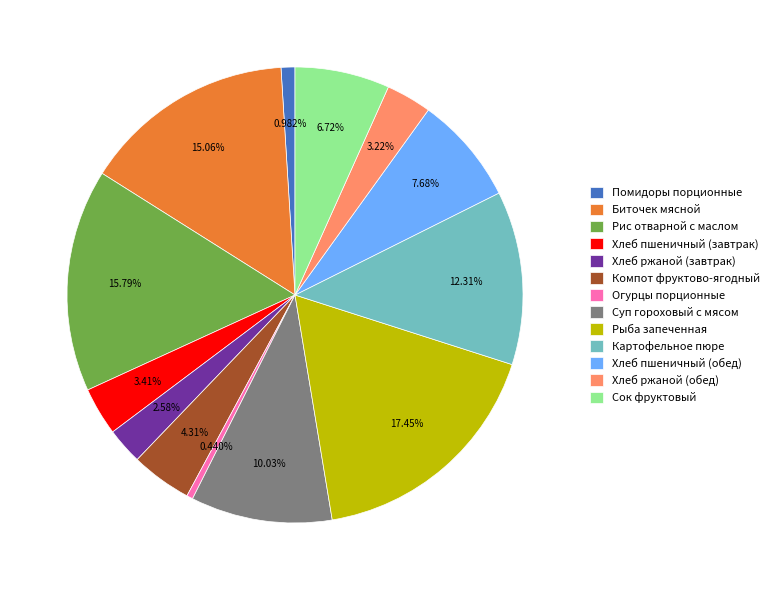

To the nearest percent, what is the average slice percentage?

8%